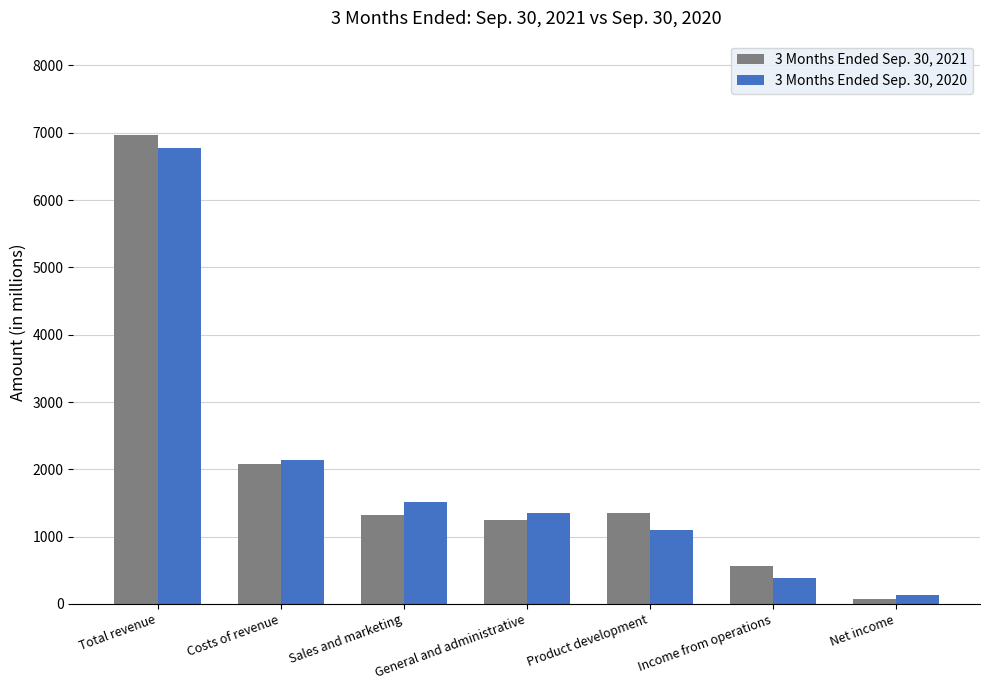

What is the value of the 3 Months Ended Sep. 30, 2021 bar at the 2nd from the left?

2081